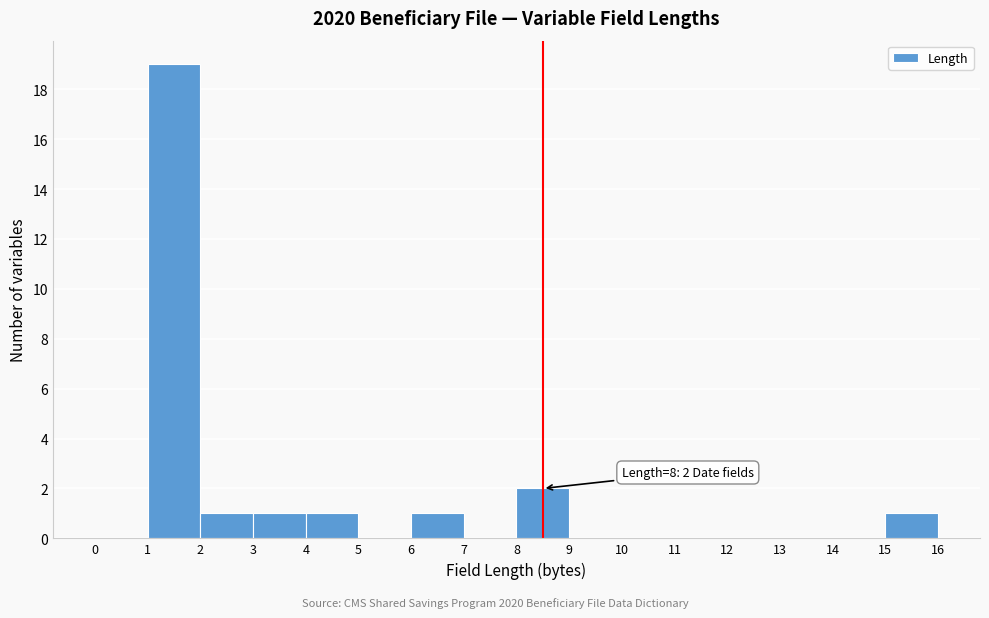

Over which range of the x-axis is the bar tallest?

1 to 2